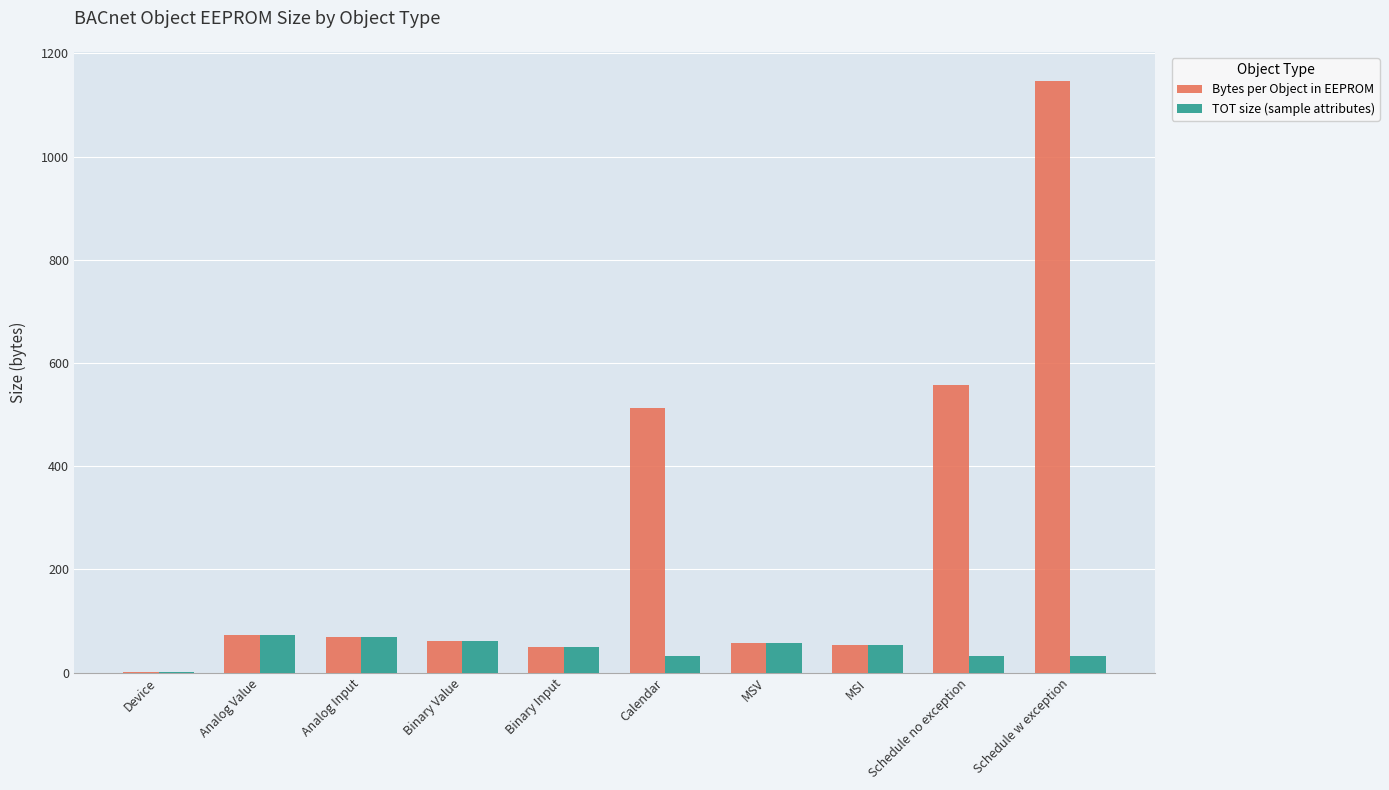

Is it true that Bytes per Object in EEPROM equals 95 at MSV?

False